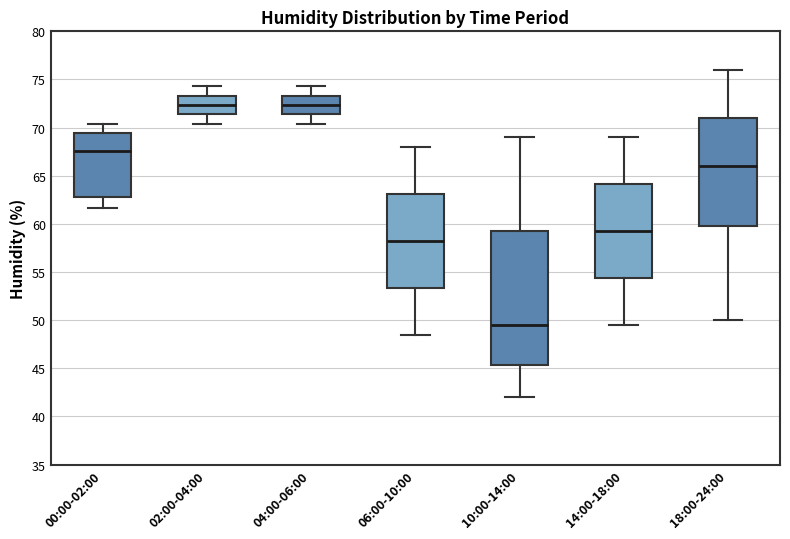

Which box is the tallest, from its lower edge to its upper edge?

10:00-14:00